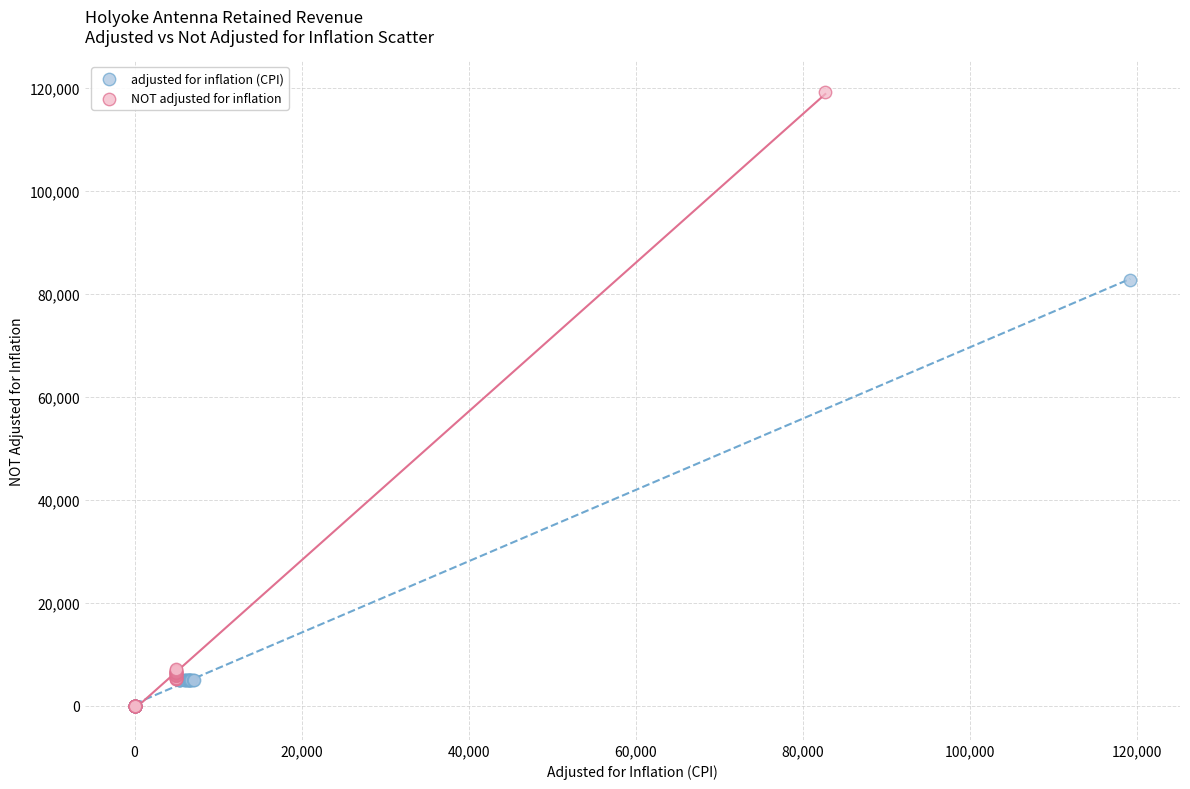

Which series has the largest Y range (max minus min)?

NOT adjusted for inflation